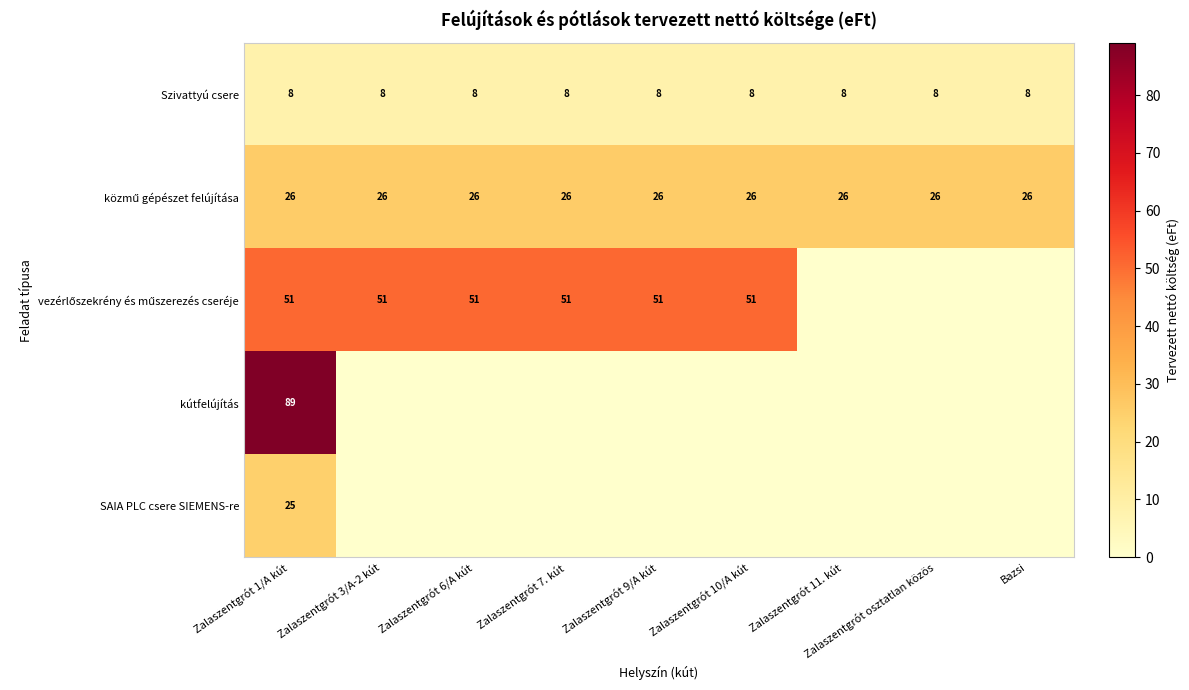

What is the total value across all series at Zalaszentgrót 1/A kút?

199